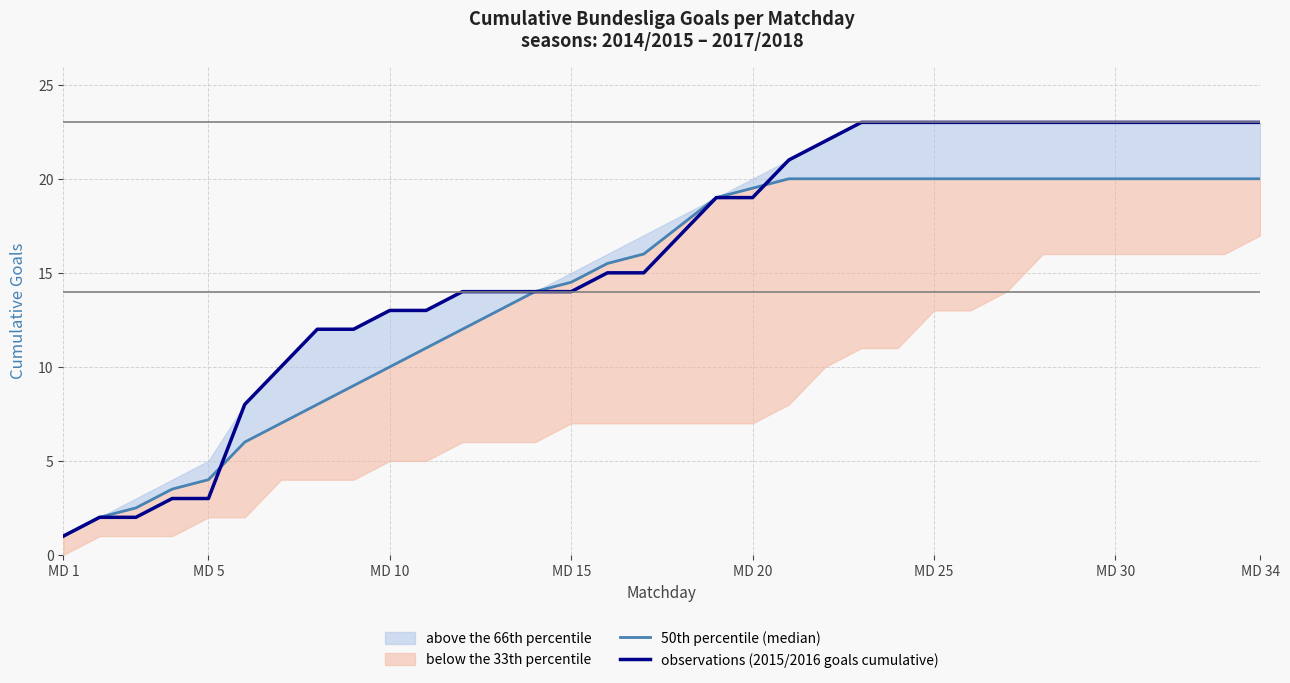

What is the highest value of the observations (2015/2016 goals cumulative) series?

23